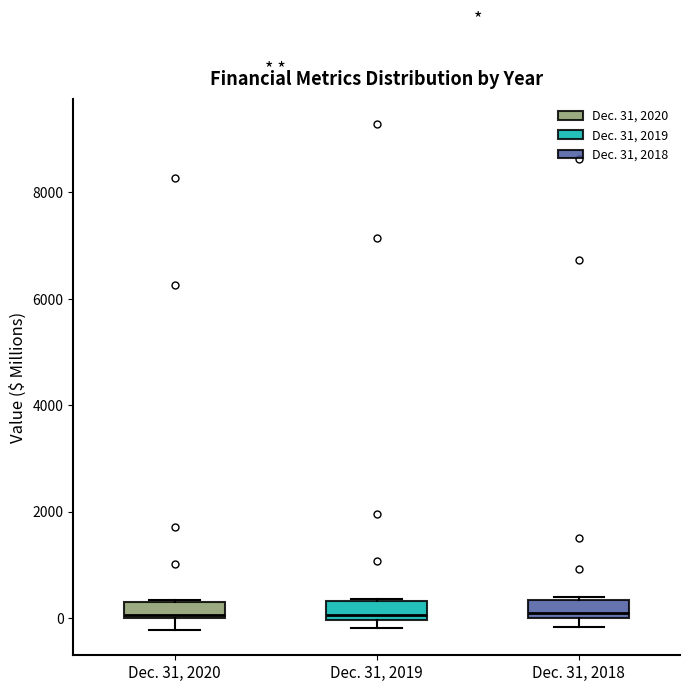

Where is the lower edge of the box for Dec. 31, 2018 on the y-axis? The values are not printed on the chart, so give them approximately, as read against the axis.

0